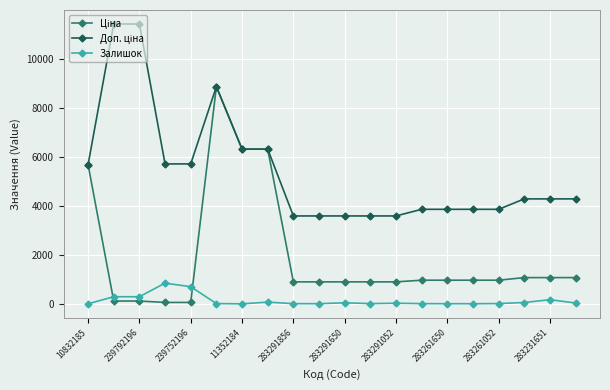

True or false: Залишок has more than 0 points higher than both neighbors.

True